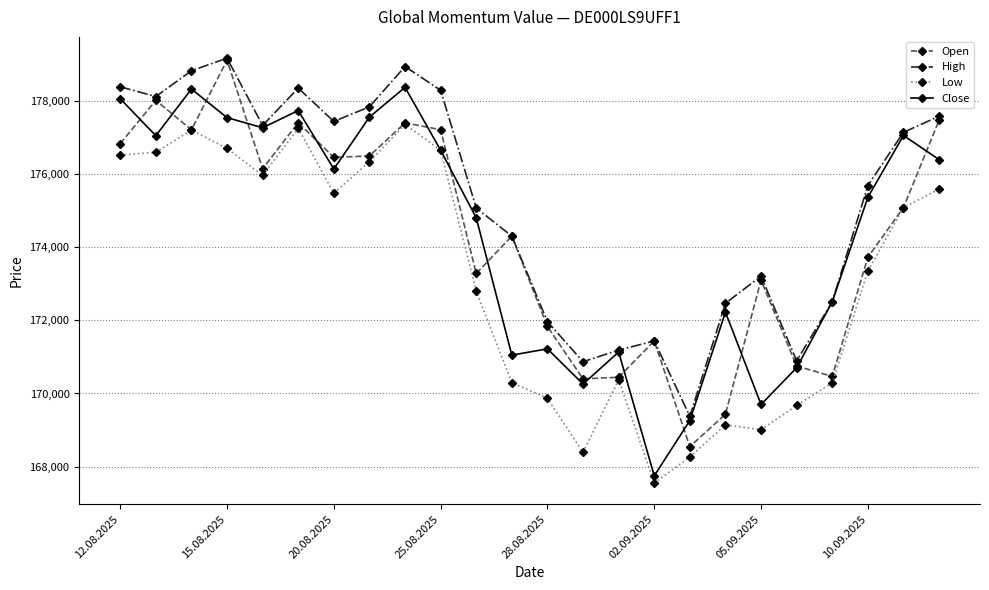

True or false: Low has more than 0 interior local peaks.

True